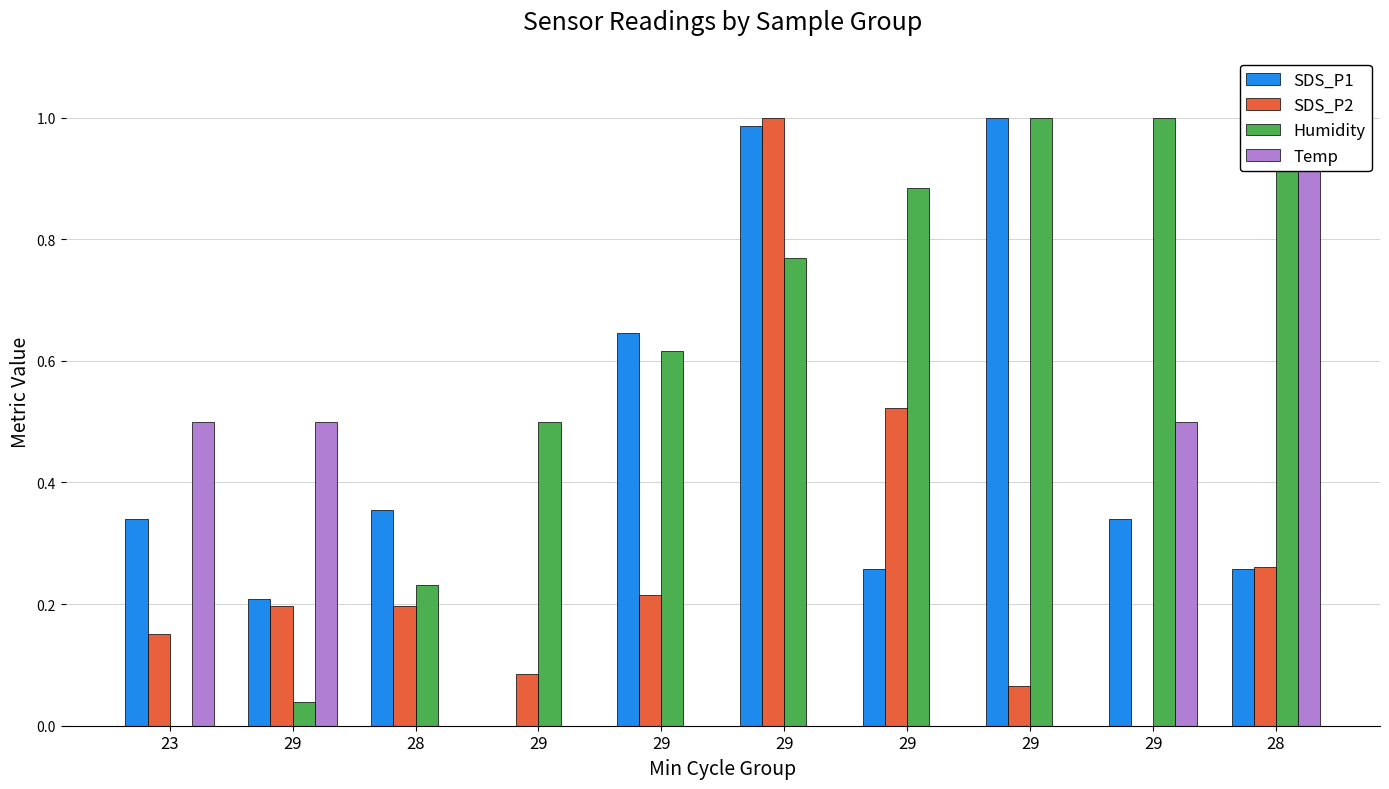

What is the difference between the maximum and minimum values in the SDS_P1 series?

1.0